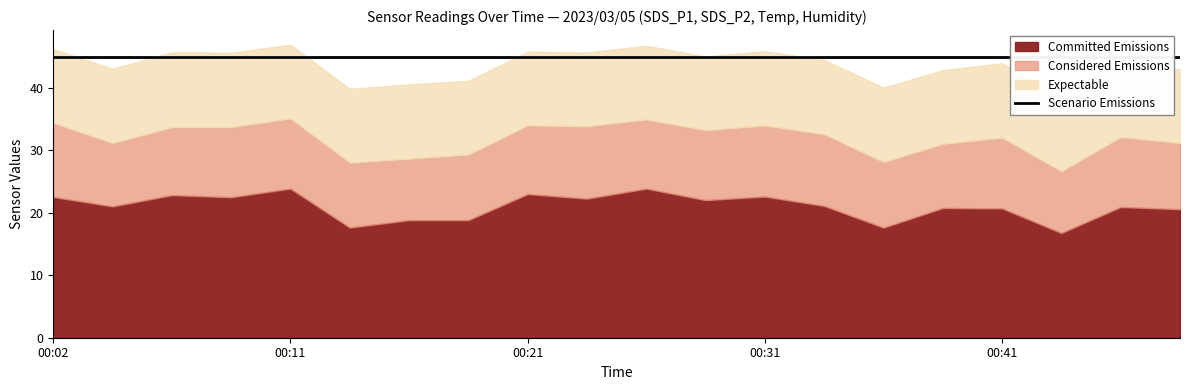

What is the label of the 20th point from the right?

00:02